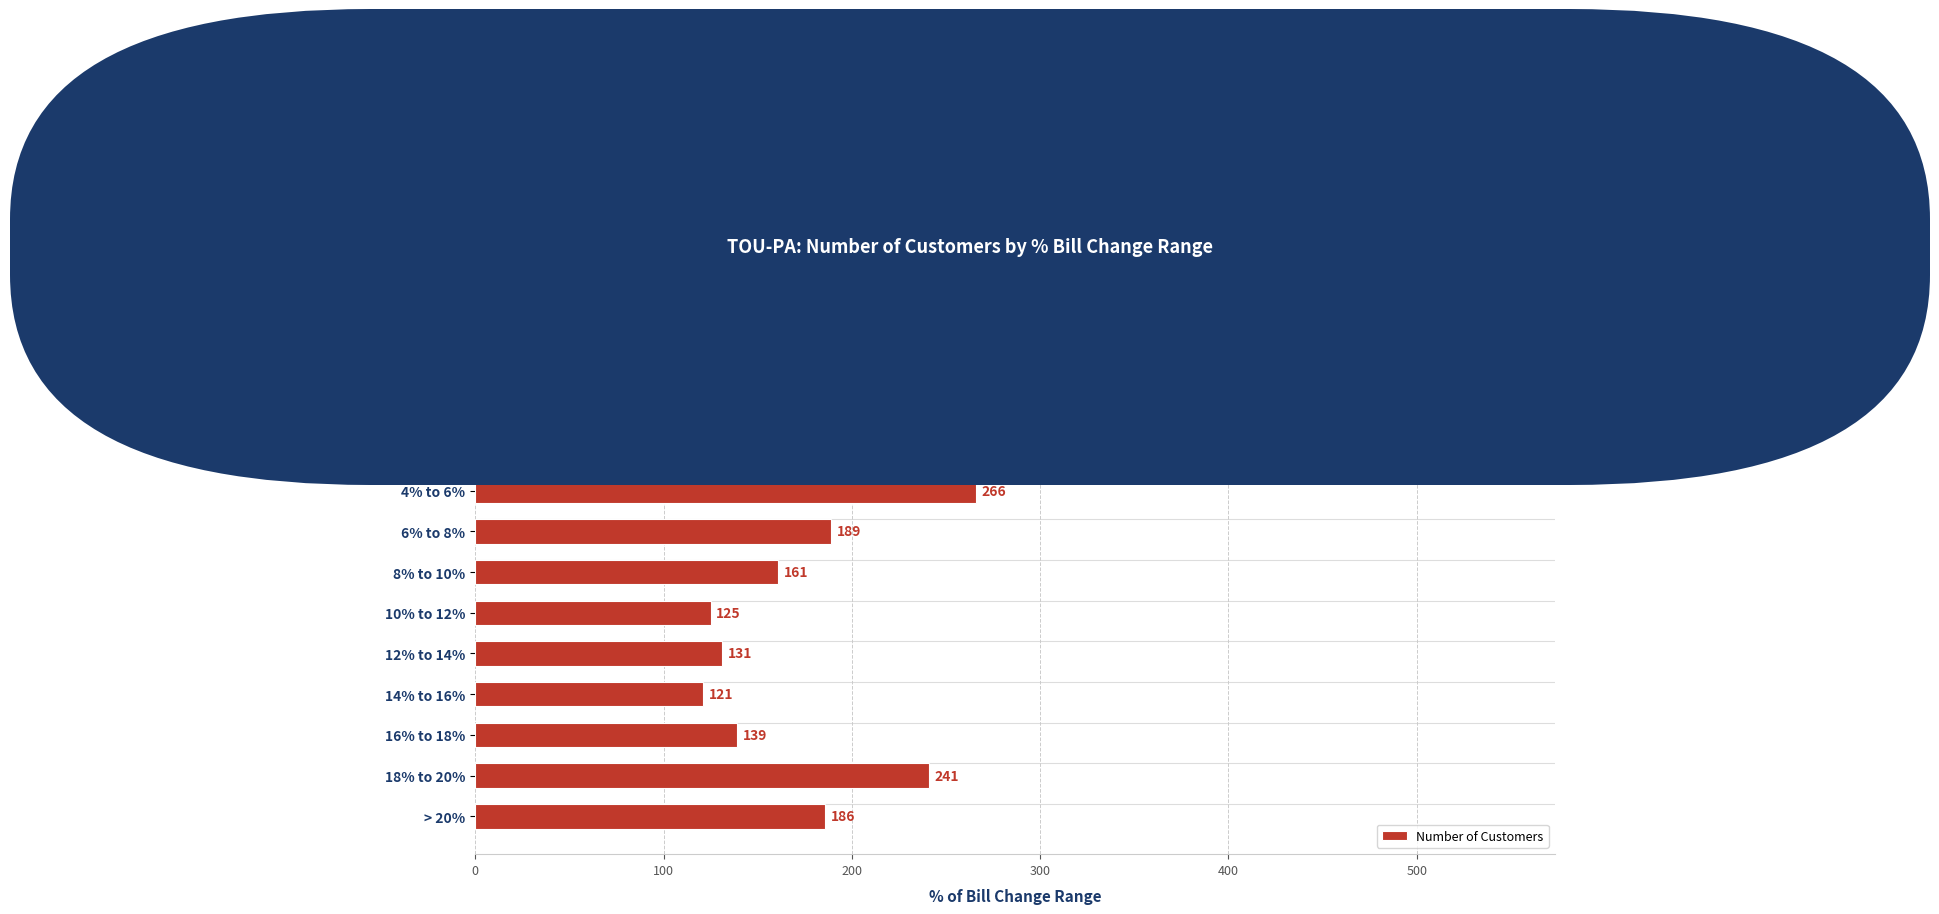

Between 0% to 2% and 16% to 18%, which is larger?

0% to 2%